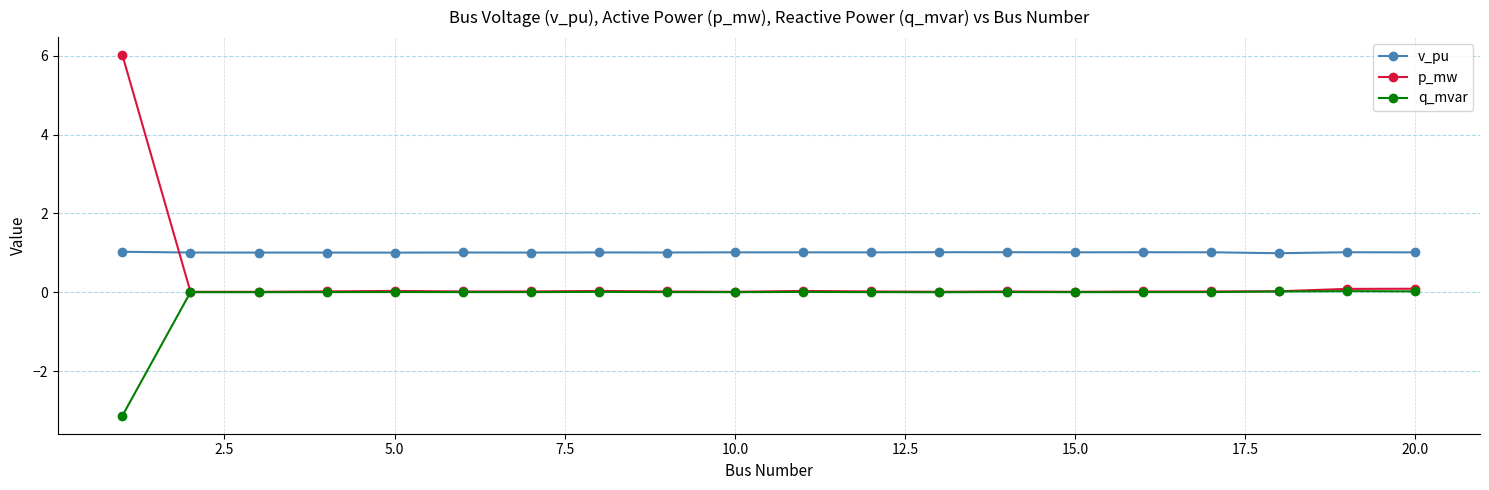

What is the minimum value shown in the chart?

-3.1